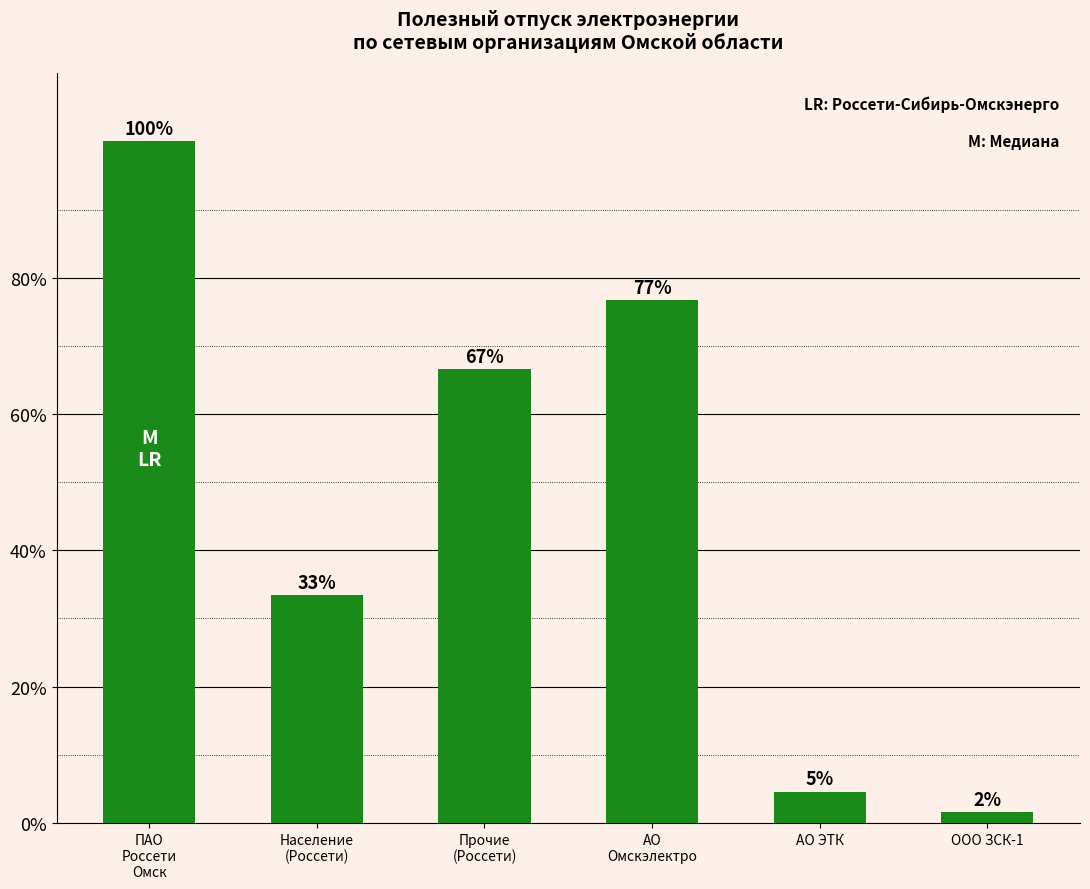

Does the chart contain any negative values?

No